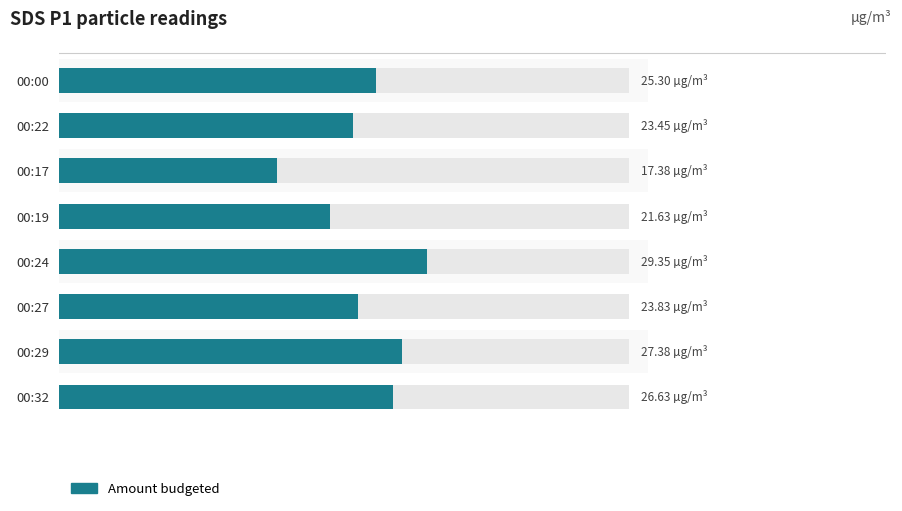

The chart shows a value of 23.4 at 00:22. True or false?

True